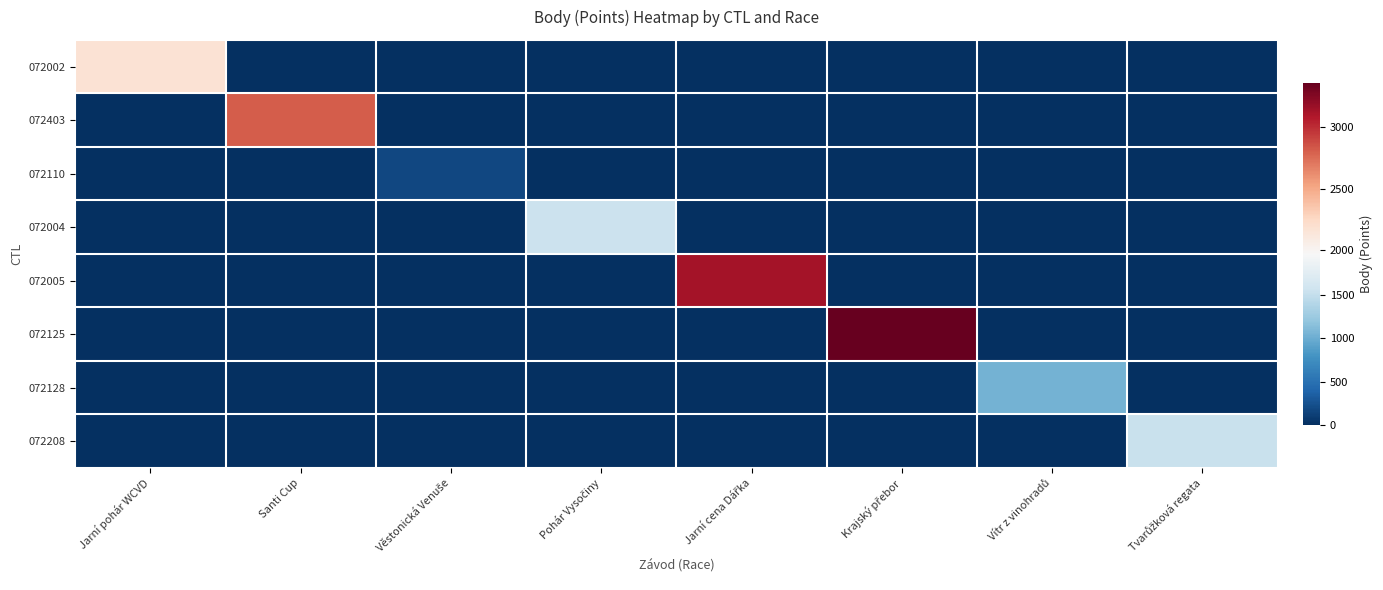

Reading right to left, extract all data points from this chart.

072002: Tvarůžková regata=0	Vítr z vinohradů=0	Krajský přebor=0	Jarní cena Dářka=0	Pohár Vysočiny=0	Věstonická Venuše=0	Santi Cup=0	Jarní pohár WCVD=2173
072403: Tvarůžková regata=0	Vítr z vinohradů=0	Krajský přebor=0	Jarní cena Dářka=0	Pohár Vysočiny=0	Věstonická Venuše=0	Santi Cup=2812	Jarní pohár WCVD=0
072110: Tvarůžková regata=0	Vítr z vinohradů=0	Krajský přebor=0	Jarní cena Dářka=0	Pohár Vysočiny=0	Věstonická Venuše=180	Santi Cup=0	Jarní pohár WCVD=0
072004: Tvarůžková regata=0	Vítr z vinohradů=0	Krajský přebor=0	Jarní cena Dářka=0	Pohár Vysočiny=1545	Věstonická Venuše=0	Santi Cup=0	Jarní pohár WCVD=0
072005: Tvarůžková regata=0	Vítr z vinohradů=0	Krajský přebor=0	Jarní cena Dářka=3129	Pohár Vysočiny=0	Věstonická Venuše=0	Santi Cup=0	Jarní pohár WCVD=0
072125: Tvarůžková regata=0	Vítr z vinohradů=0	Krajský přebor=3365	Jarní cena Dářka=0	Pohár Vysočiny=0	Věstonická Venuše=0	Santi Cup=0	Jarní pohár WCVD=0
072128: Tvarůžková regata=0	Vítr z vinohradů=1034	Krajský přebor=0	Jarní cena Dářka=0	Pohár Vysočiny=0	Věstonická Venuše=0	Santi Cup=0	Jarní pohár WCVD=0
072208: Tvarůžková regata=1527	Vítr z vinohradů=0	Krajský přebor=0	Jarní cena Dářka=0	Pohár Vysočiny=0	Věstonická Venuše=0	Santi Cup=0	Jarní pohár WCVD=0